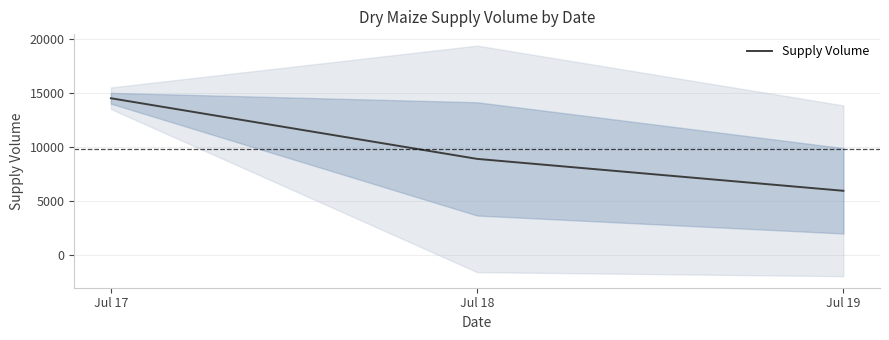

Which label corresponds to the largest value in the chart?

Jul 17